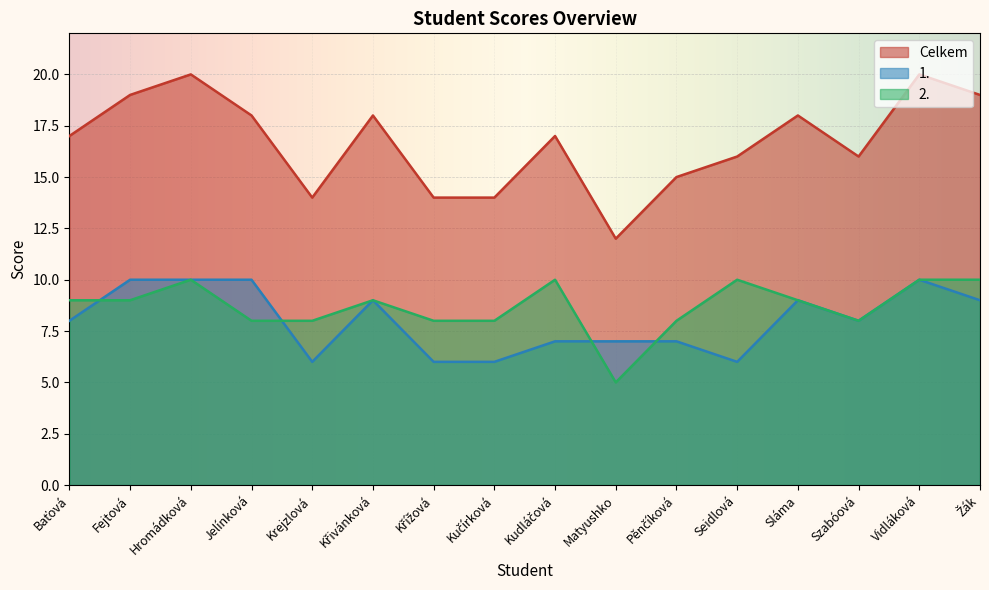

Which series has the largest total across all categories?

Celkem